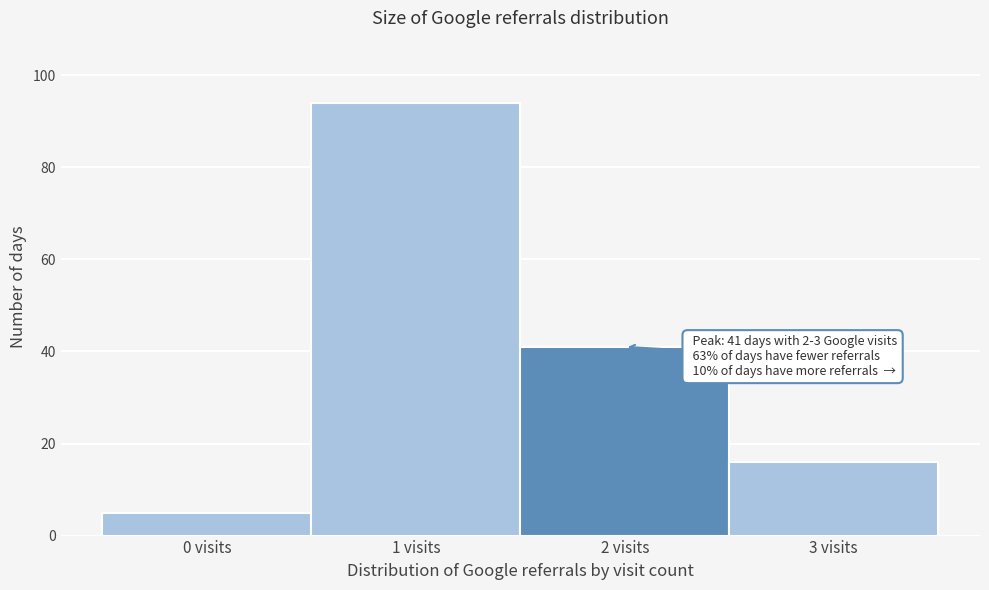

Reading left to right, transcribe all the data shown in this chart.

0 visits=5	1 visits=94	2 visits=41	3 visits=16